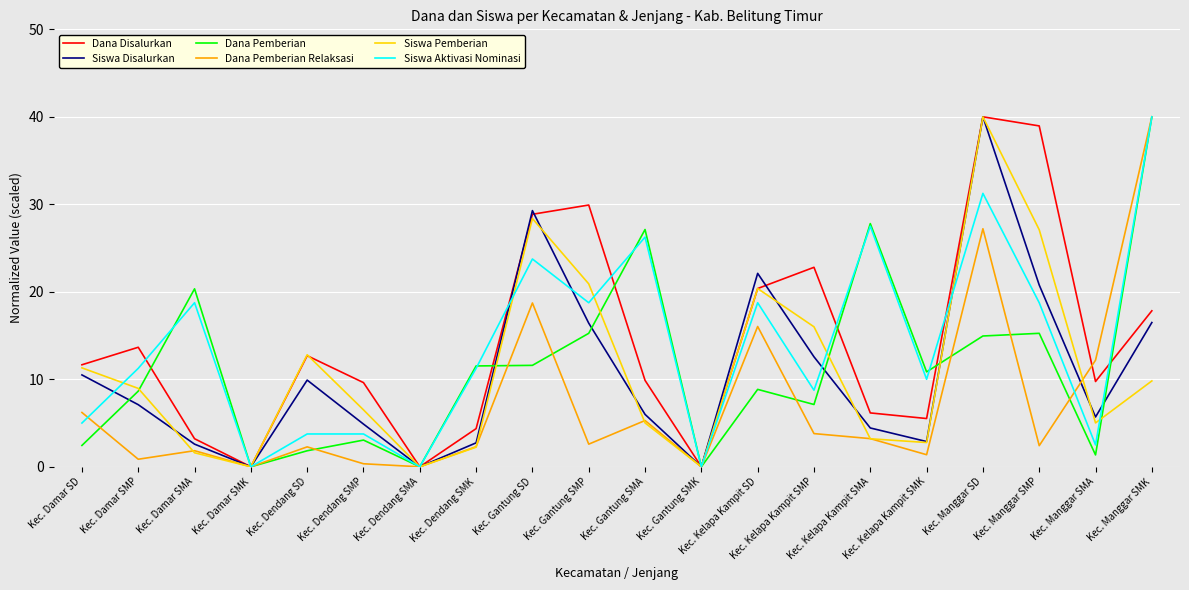

What is the greatest value displayed?

40.0